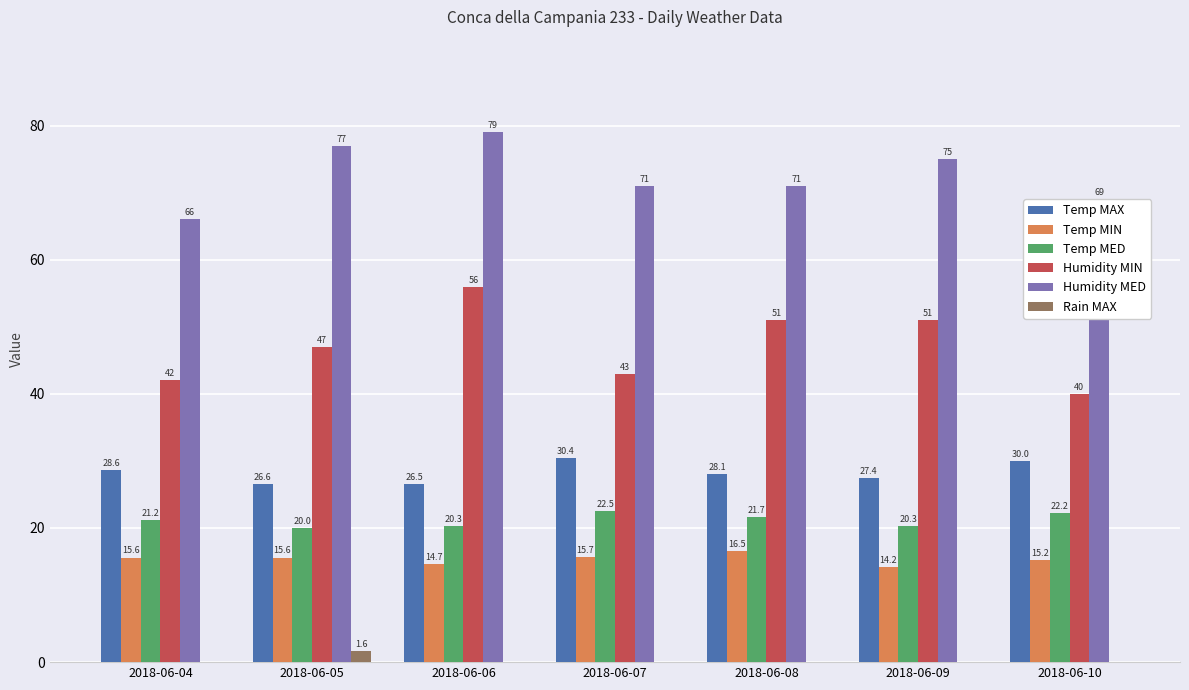

Where does the Temp MED series first go above 21?

2018-06-04